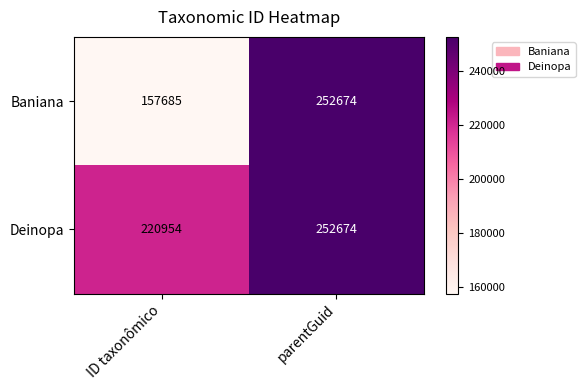

Which category has the highest value across all series?

parentGuid